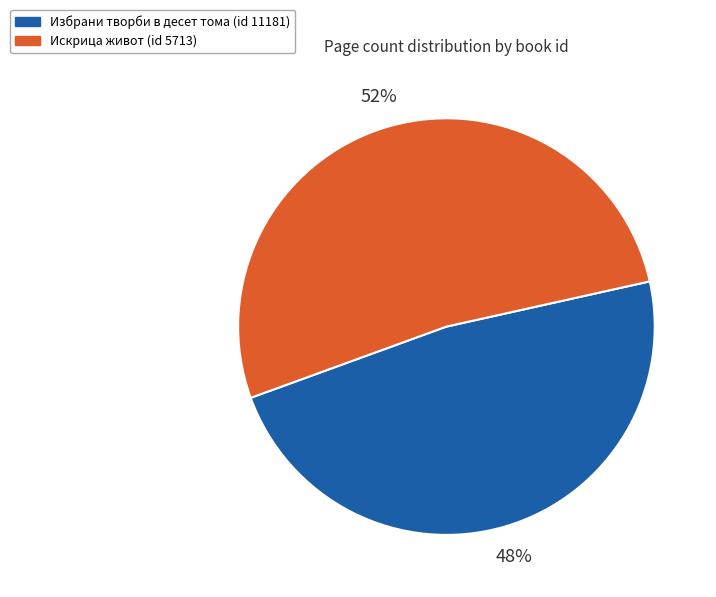

To the nearest percent, what is the difference between the largest and smallest slice percentages?

4%